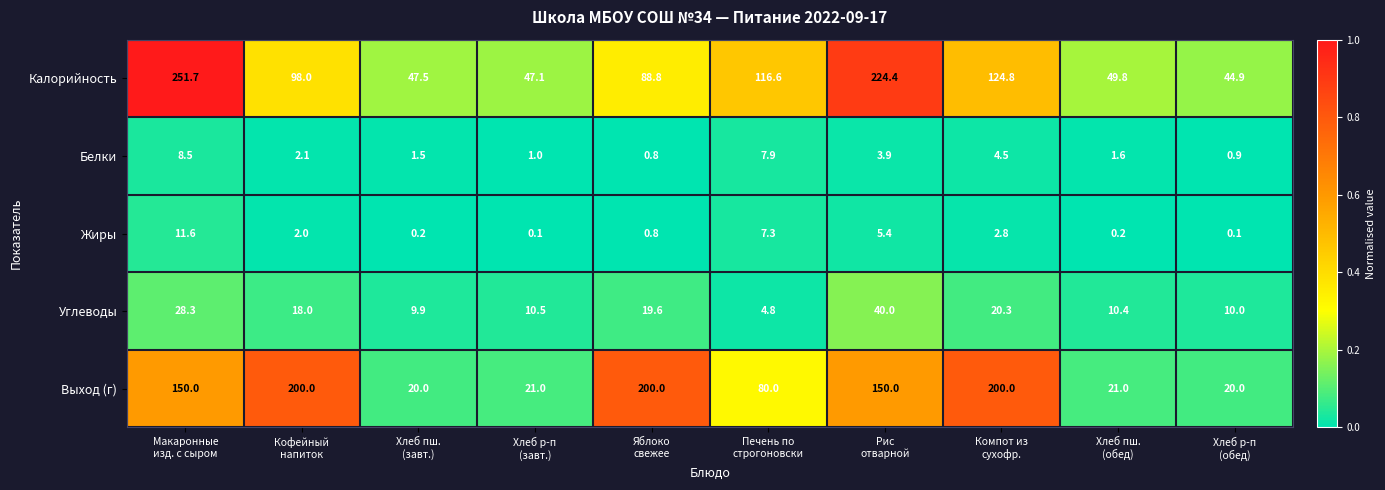

What is the minimum value for Выход (г)?

20.0